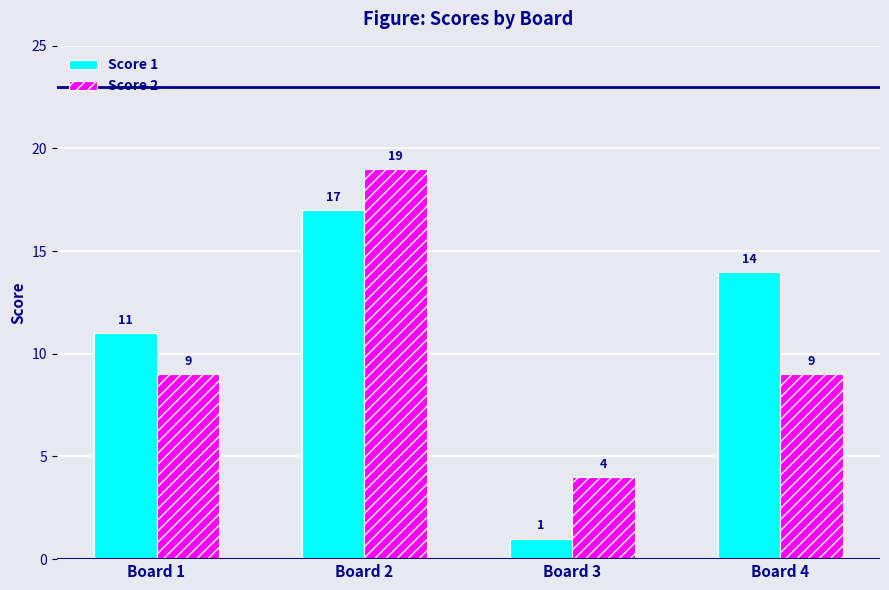

The value of Score 1 at Board 3 is 1. True or false?

True